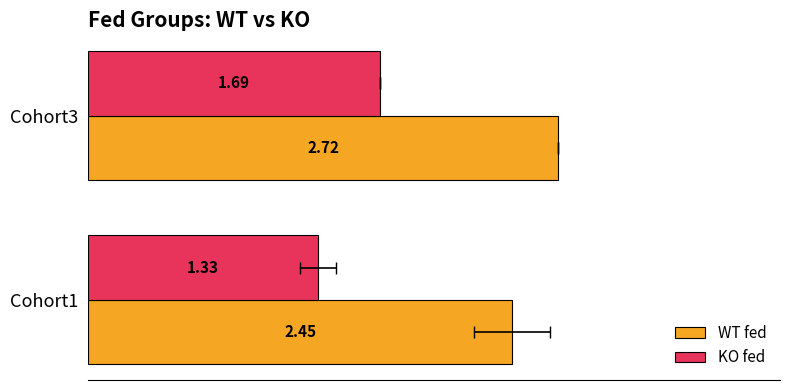

How many bars are there in total?

4